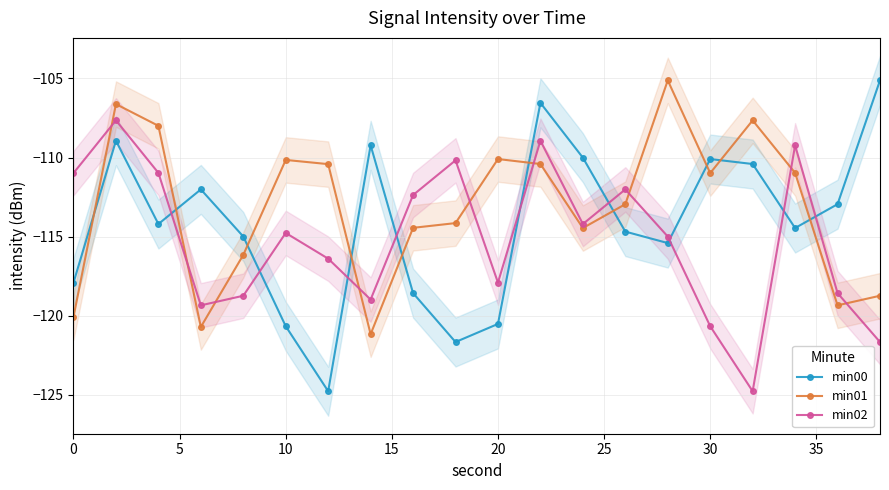

Reading left to right, what are all the values shown in this chart?

min00: -117.9	-108.9	-114.2	-112.0	-115.0	-120.7	-124.8	-109.2	-118.6	-121.7	-120.5	-106.5	-110.0	-114.7	-115.4	-110.1	-110.4	-114.5	-112.9	-105.1
min01: -120.1	-106.6	-108.0	-120.7	-116.2	-110.2	-110.4	-121.2	-114.4	-114.1	-110.1	-110.4	-114.5	-112.9	-105.1	-111.0	-107.7	-111.0	-119.3	-118.7
min02: -111.0	-107.7	-111.0	-119.3	-118.7	-114.8	-116.4	-119.0	-112.4	-110.2	-117.9	-108.9	-114.2	-112.0	-115.0	-120.7	-124.8	-109.2	-118.6	-121.7